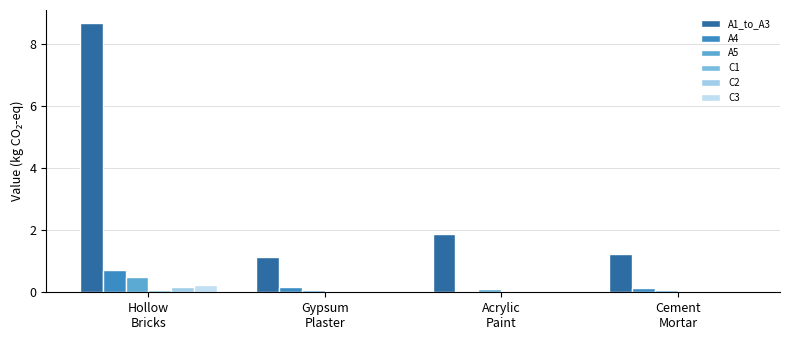

How many groups of bars are there?

4